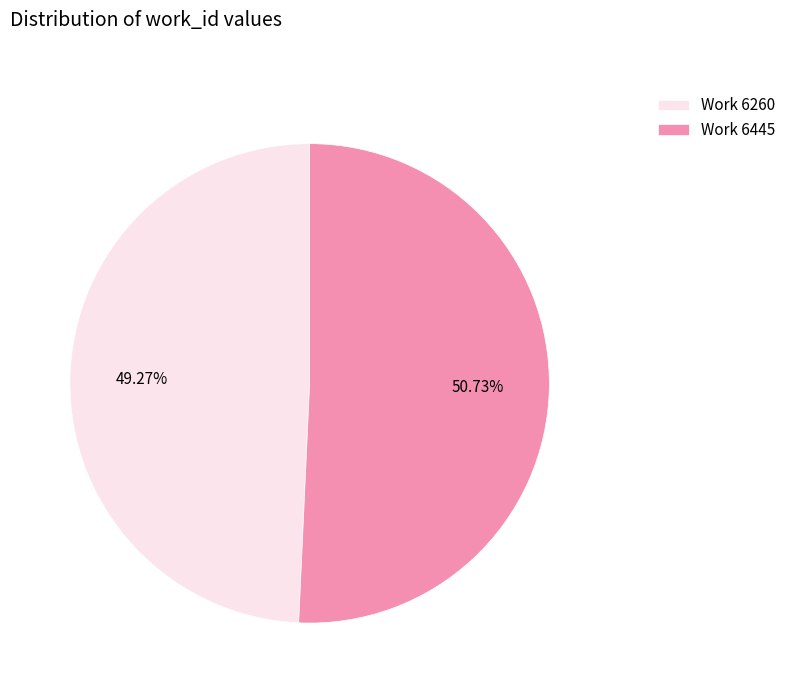

Count the number of slices in the pie.

2